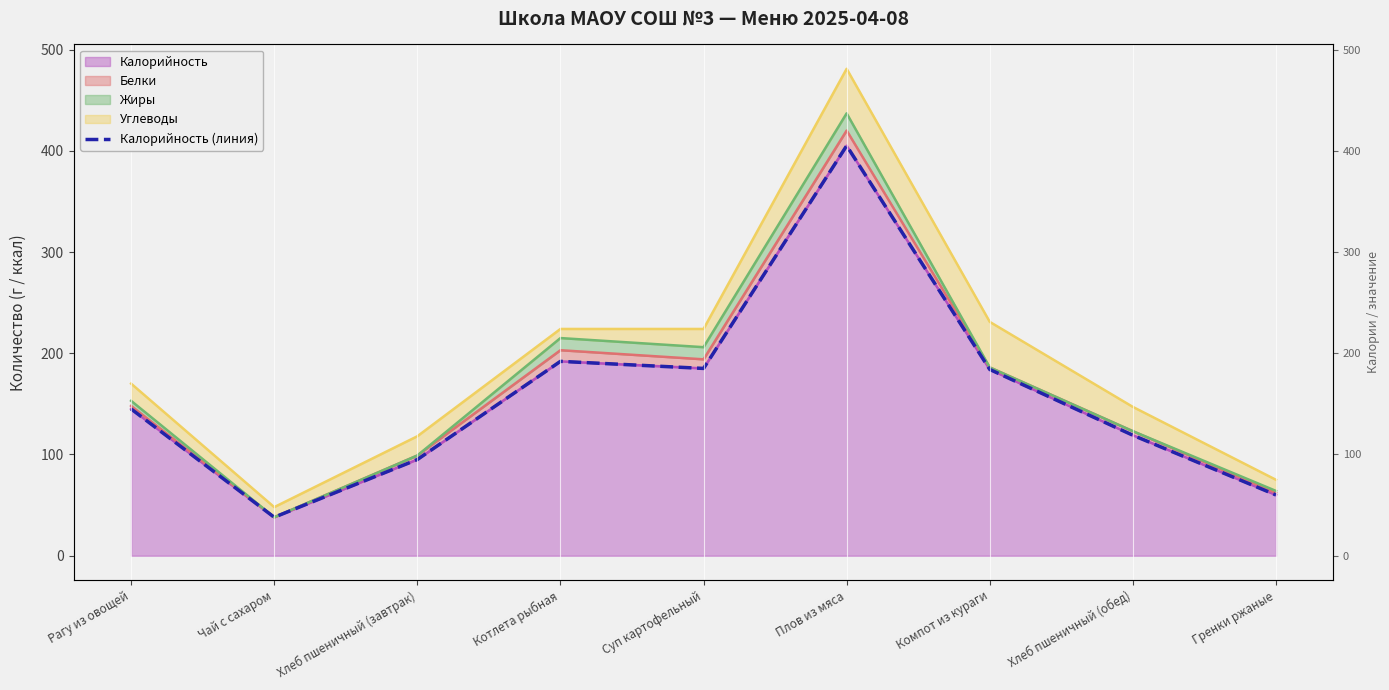

What is the label of the 9th point from the left?

Гренки ржаные